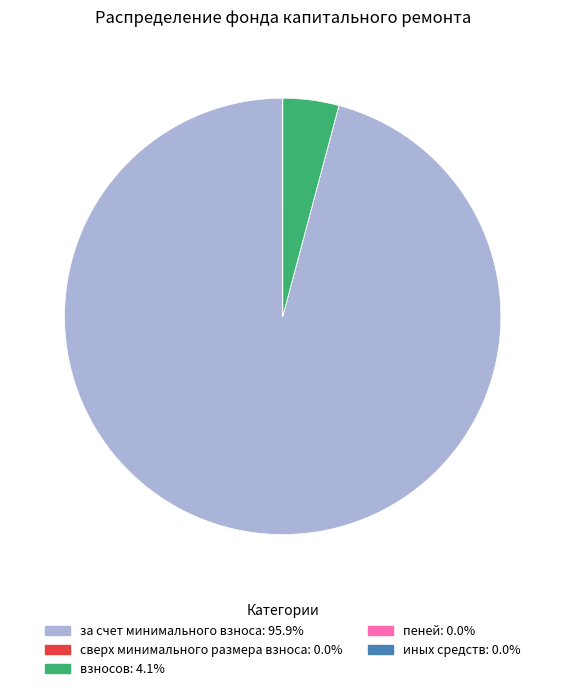

Combined, do взносов and за счет минимального взноса account for over 50%?

Yes